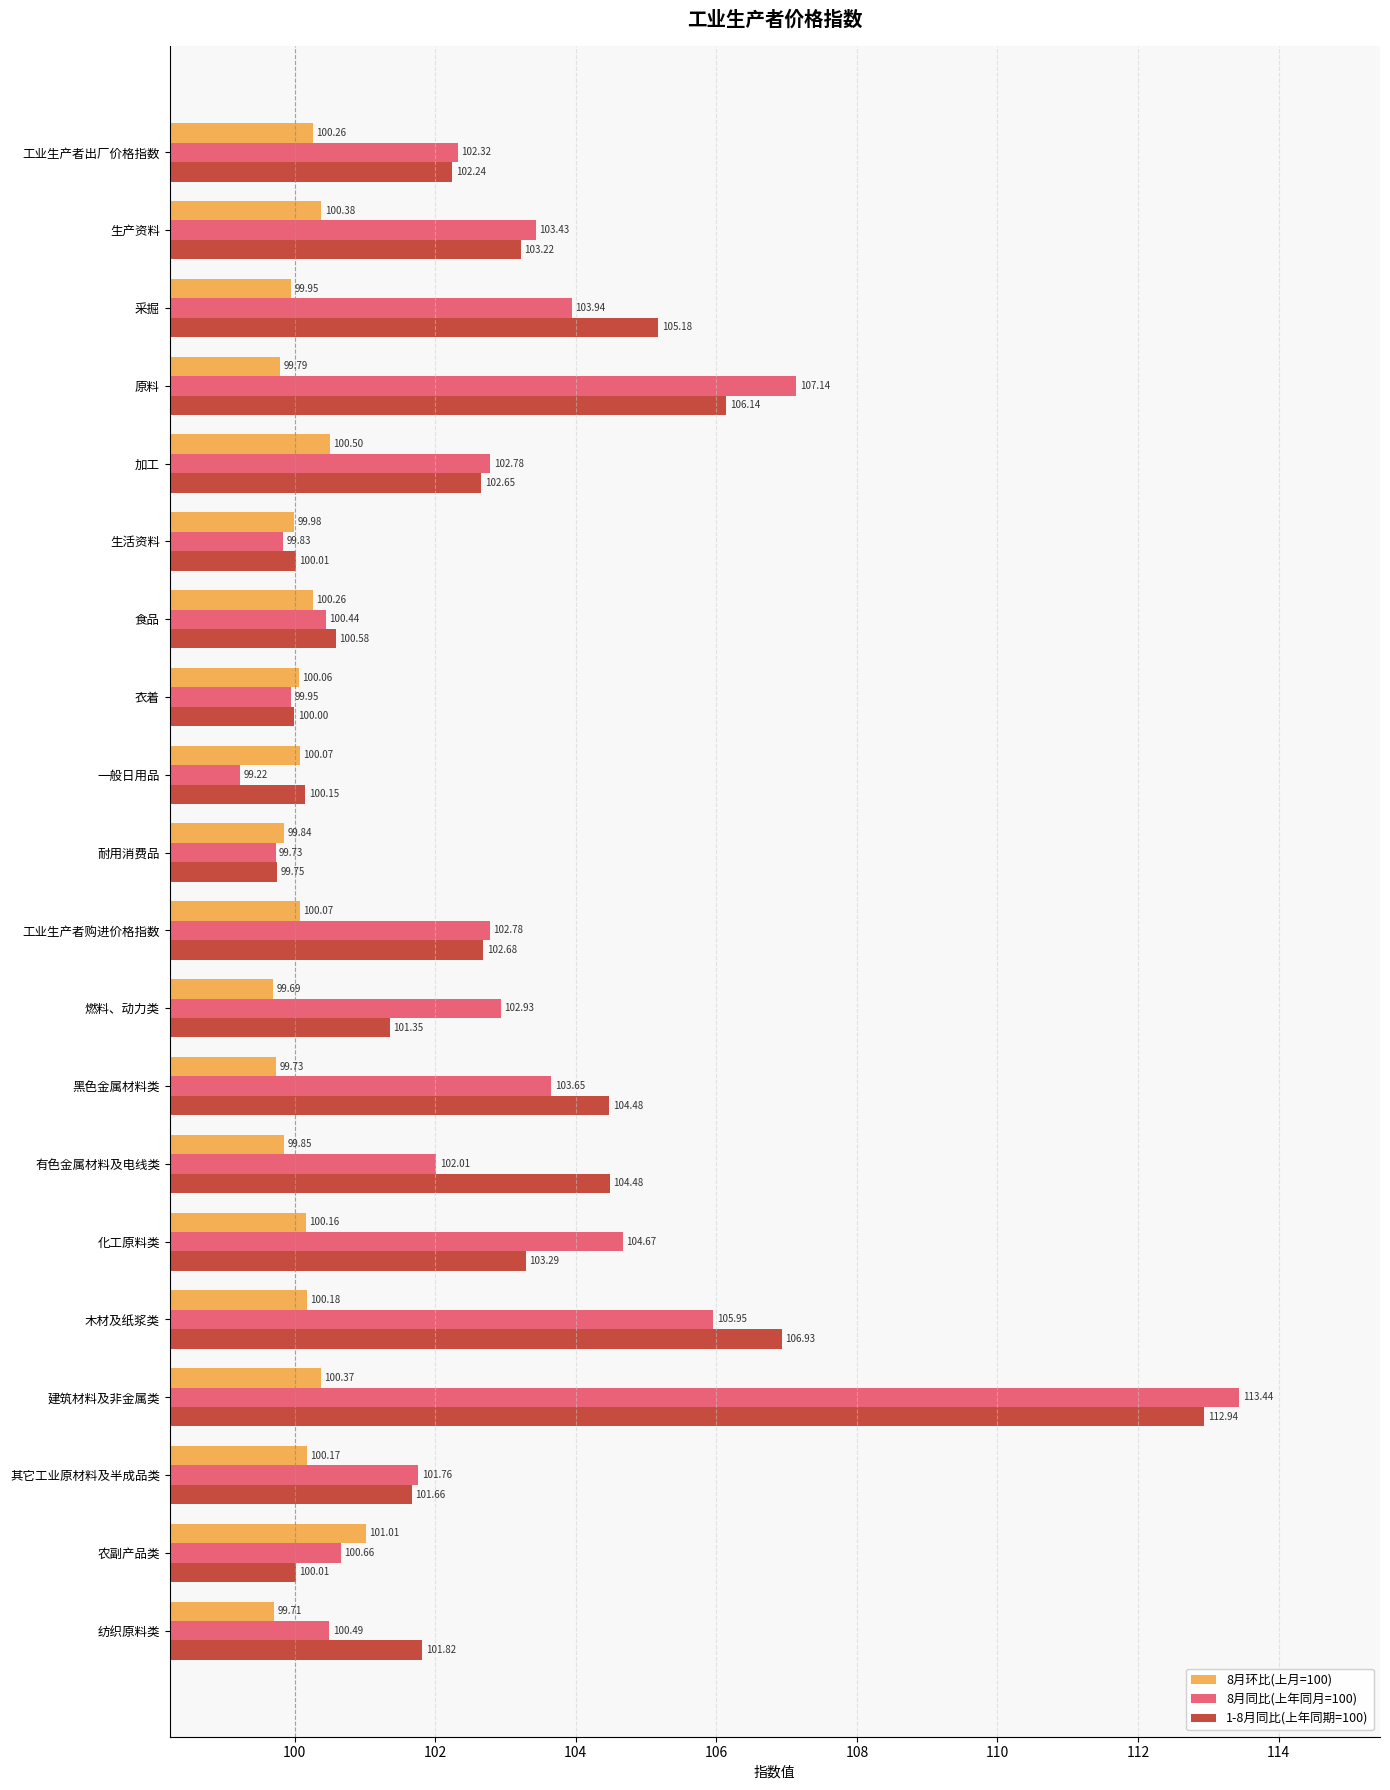

At how many categories does at least one series exceed 99?

20